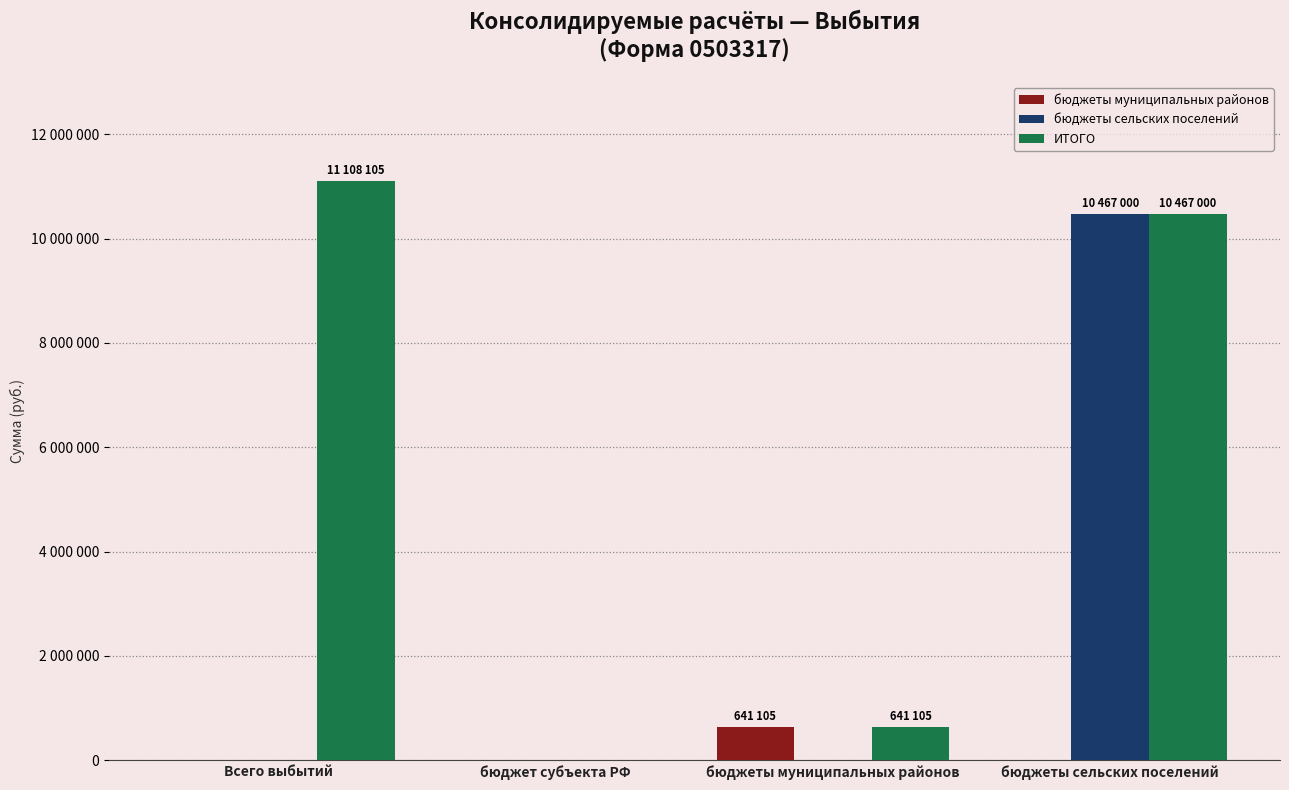

Does the chart contain stacked bars?

No